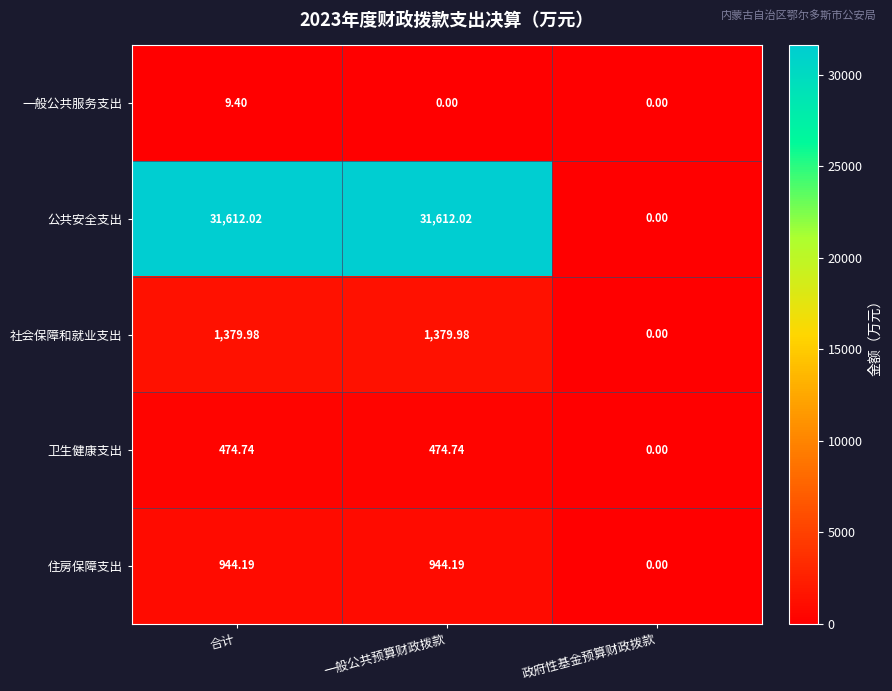

Which series has the widest spread of values?

公共安全支出